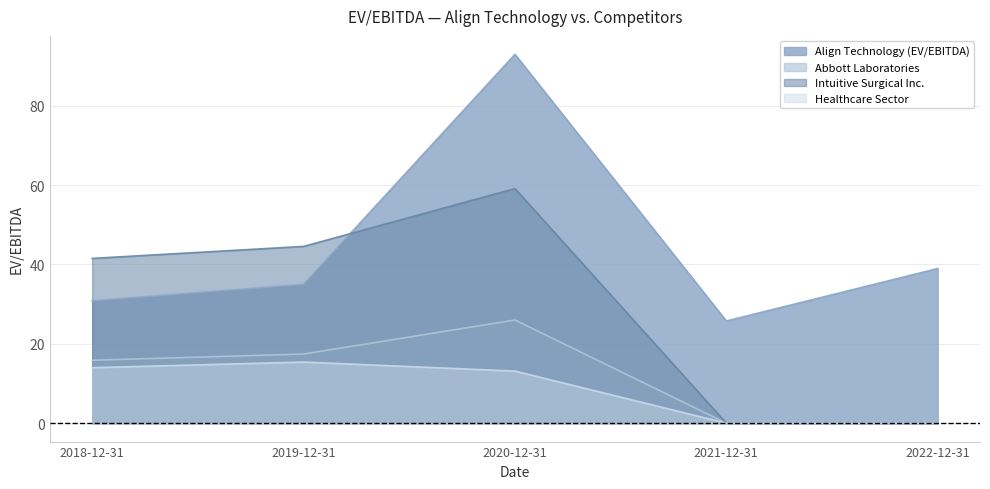

Between 2019-12-31 and 2020-12-31, which series saw the biggest shift?

Align Technology (EV/EBITDA)